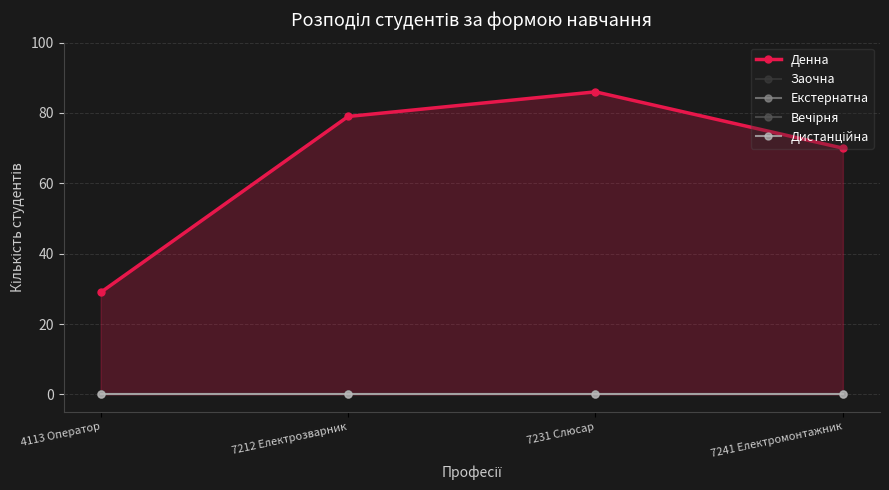

Which series has the largest range (max minus min)?

Денна